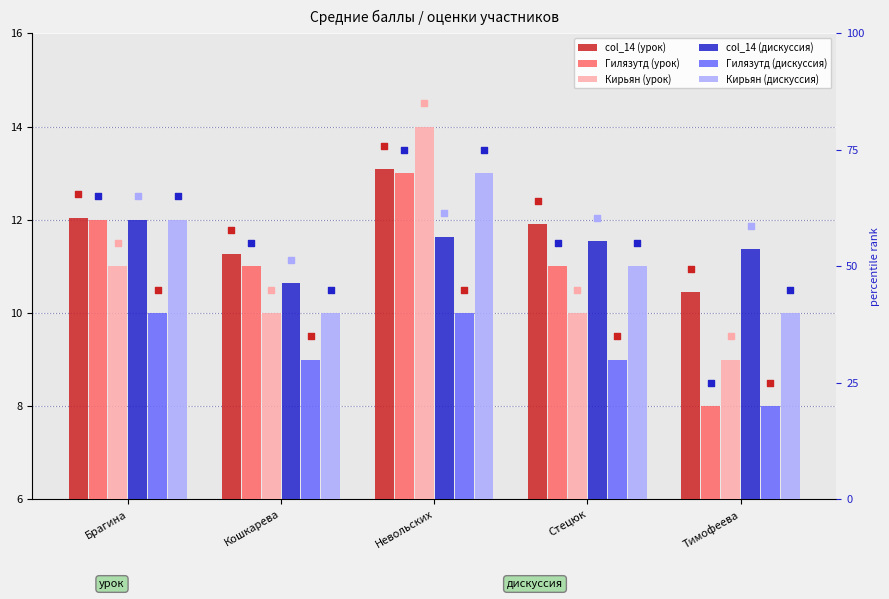

Which series has the largest Y range (max minus min)?

Гилязутд (урок)